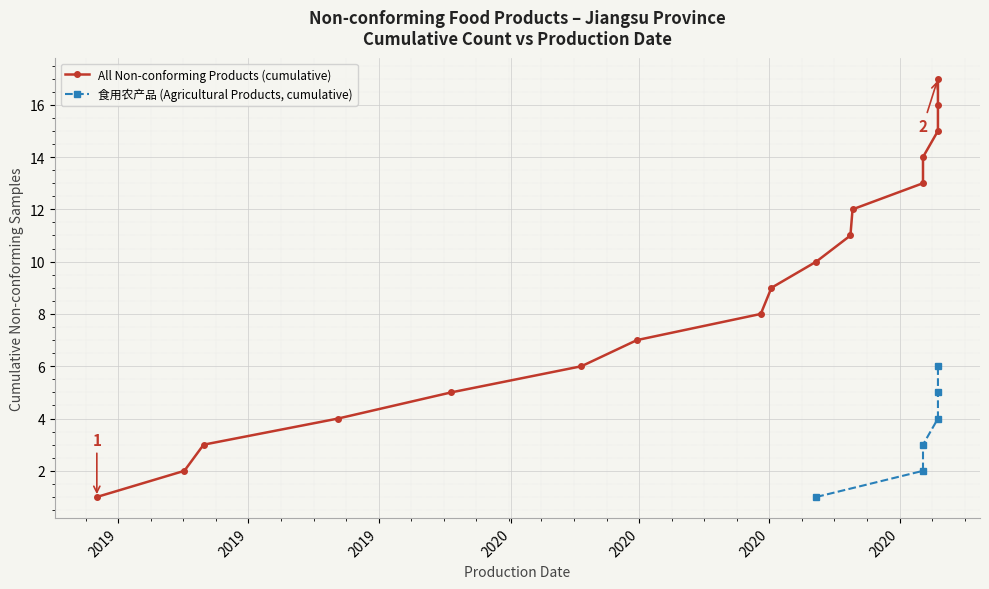

What is the value of the 8th point from the left?

8